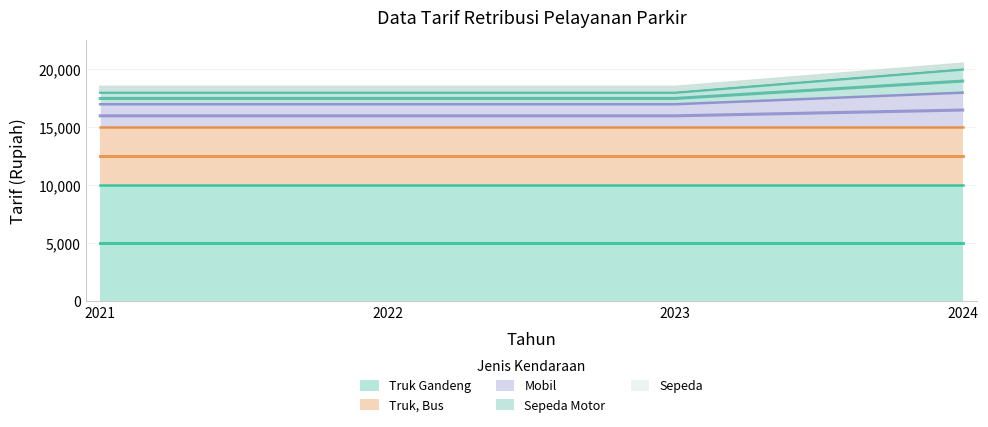

At which category is the sum across all series the highest?

2024